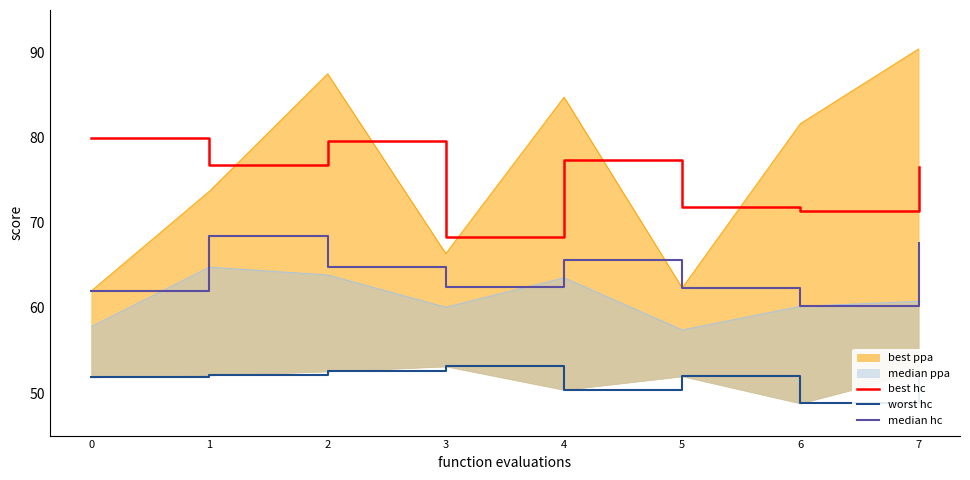

True or false: worst hc and median hc cross at least once.

False